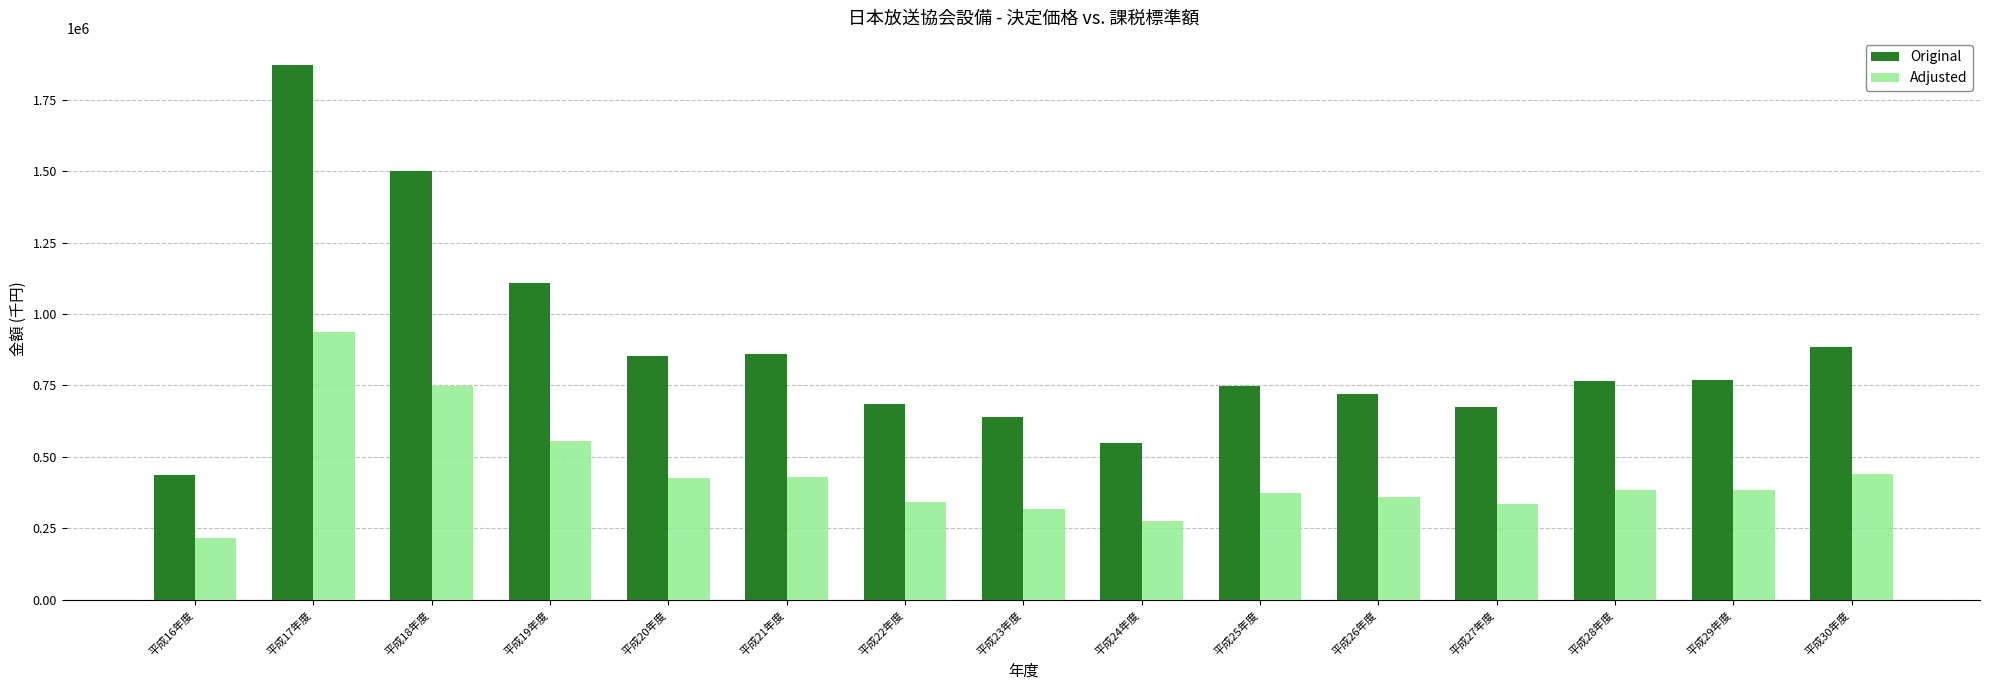

What is the label of the 9th bar from the left?

平成24年度